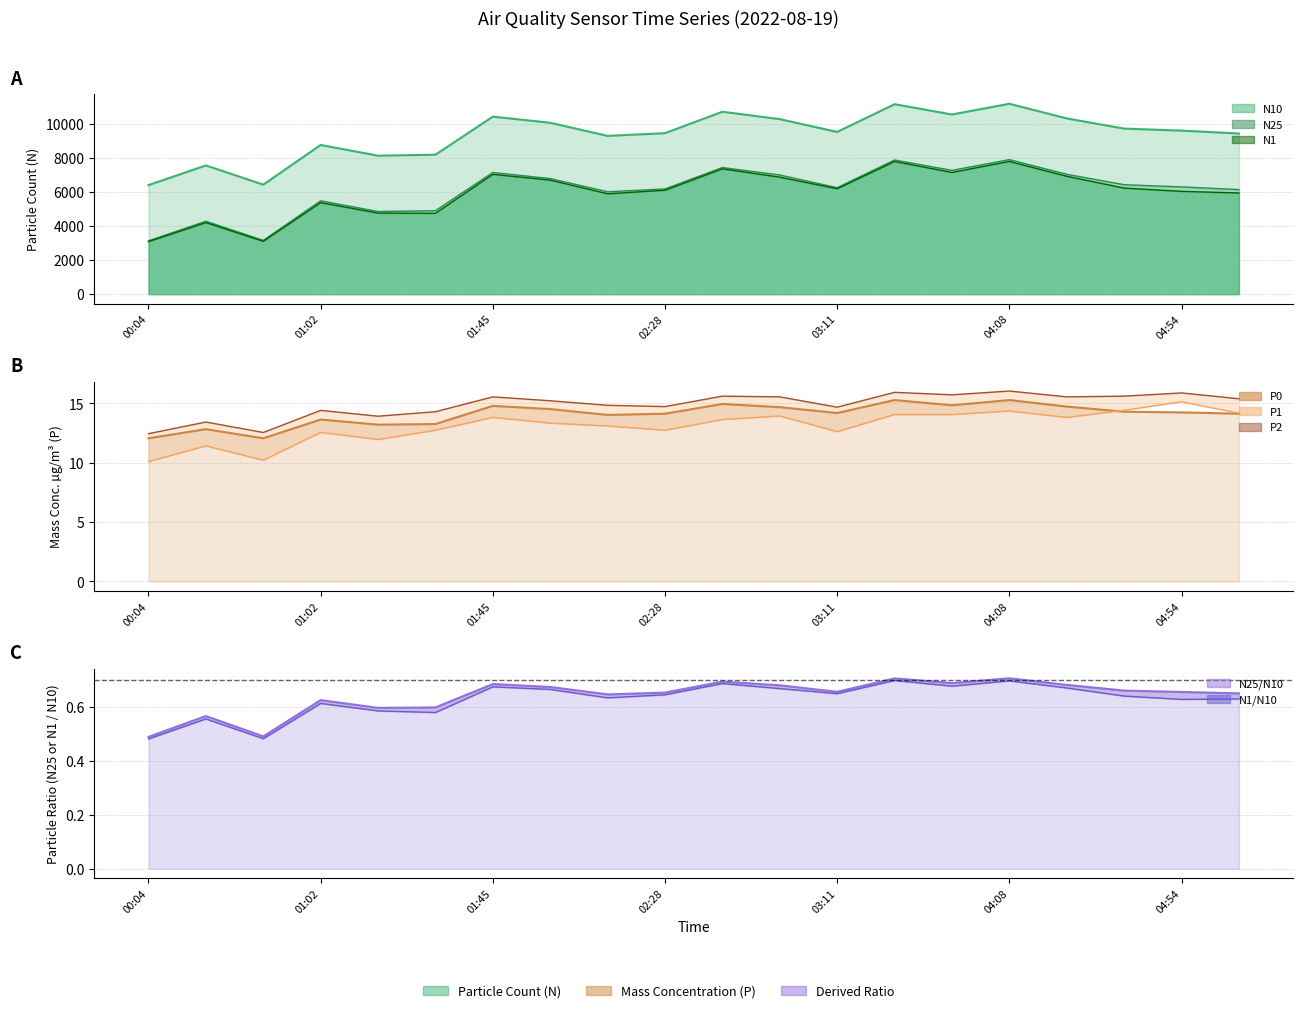

What is the highest value of the N25 series?

7916.4